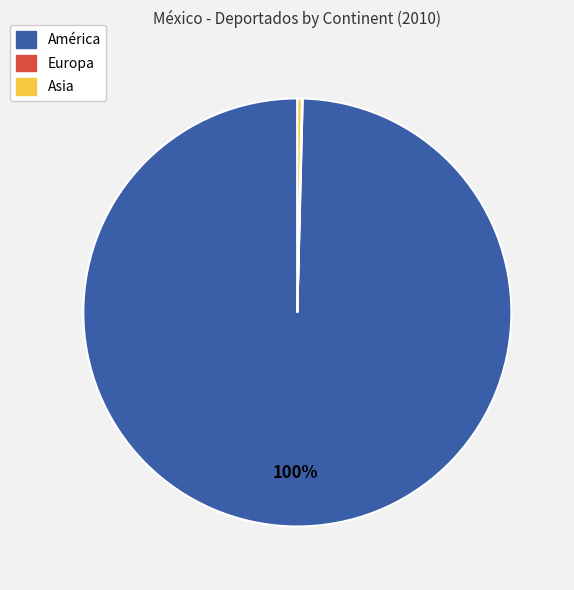

Which category has the biggest portion of the pie?

América